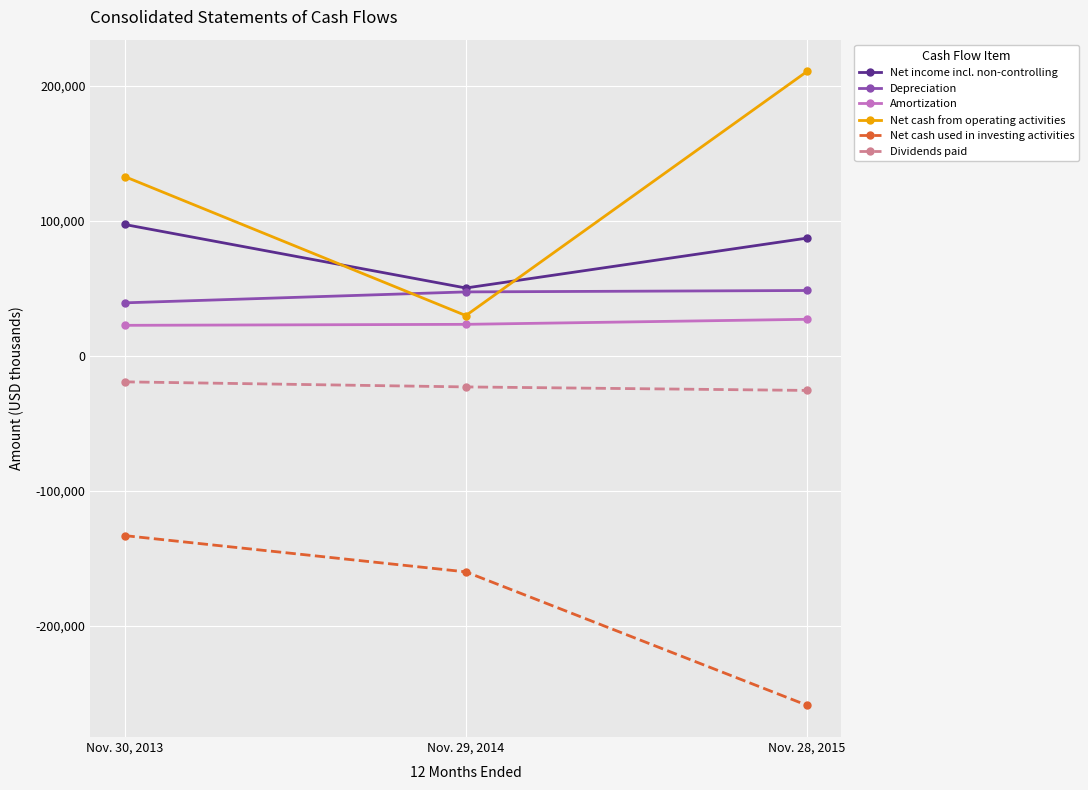

The value of Net cash used in investing activities at Nov. 28, 2015 is -258821. True or false?

True